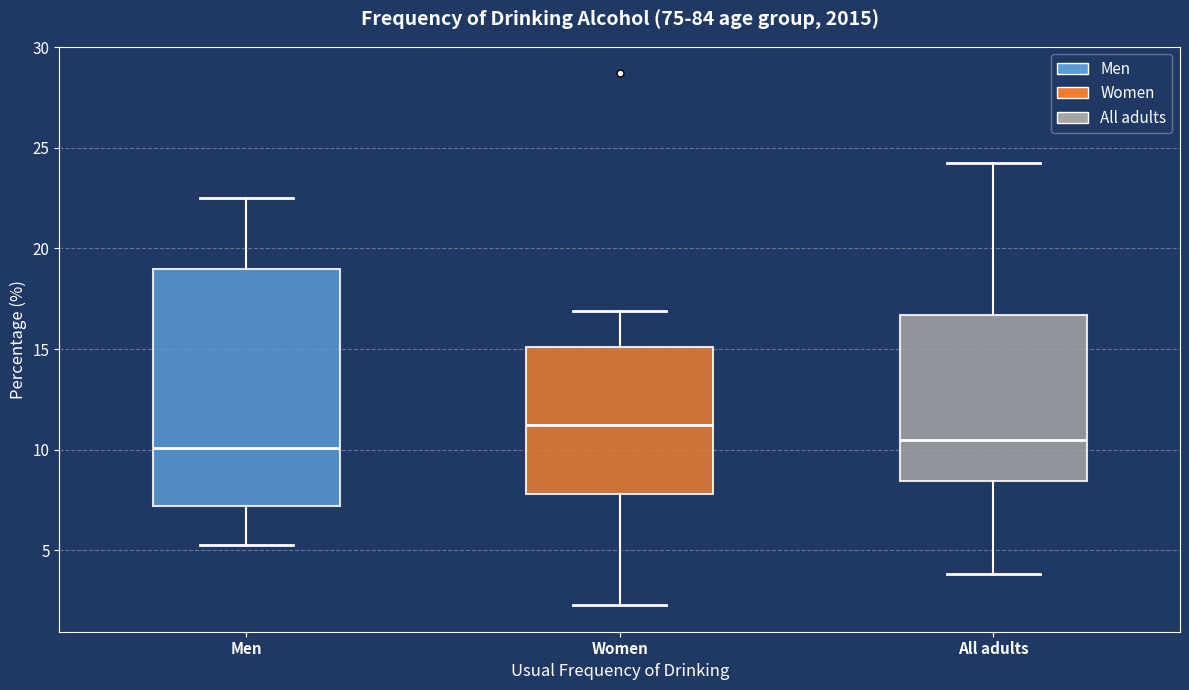

Where does the upper whisker of the box for Women end on the y-axis? The values are not printed on the chart, so give them approximately, as read against the axis.

17.0